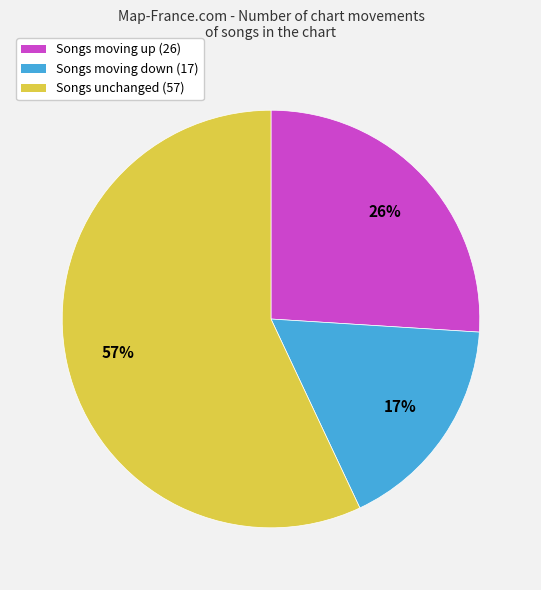

Which has a higher value, Songs unchanged (57) or Songs moving down (17)?

Songs unchanged (57)